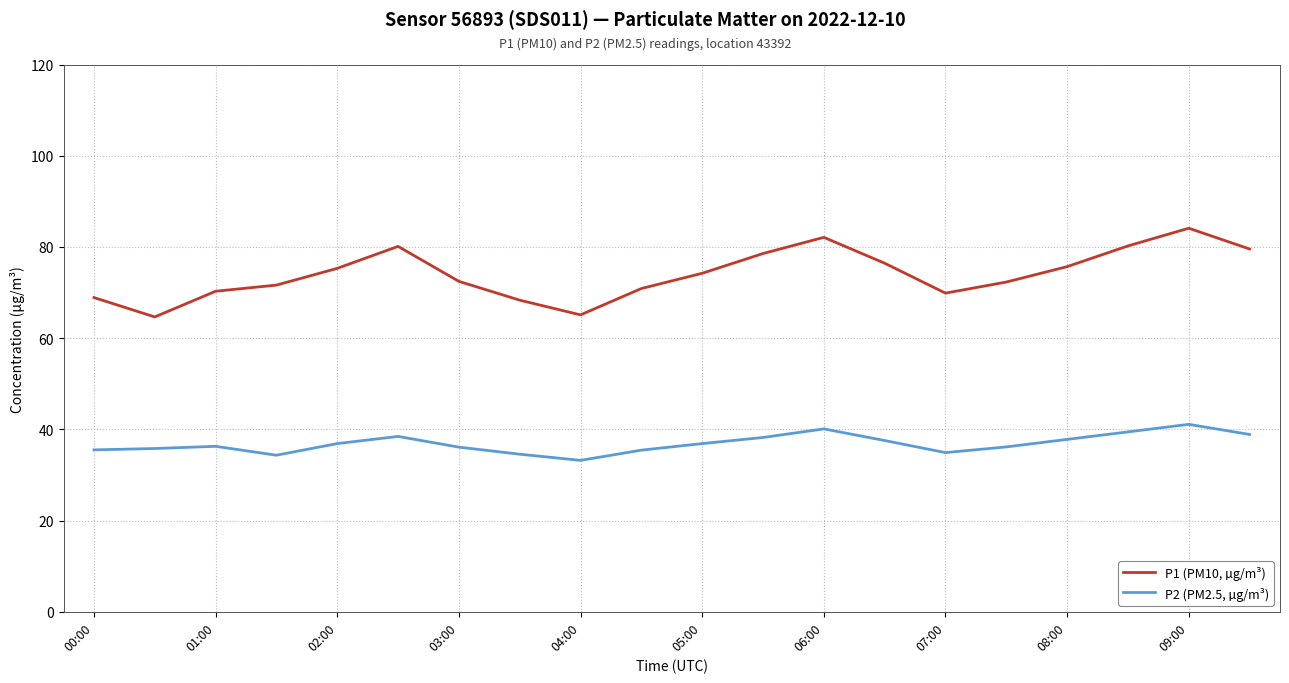

Count the number of data series in this chart.

2